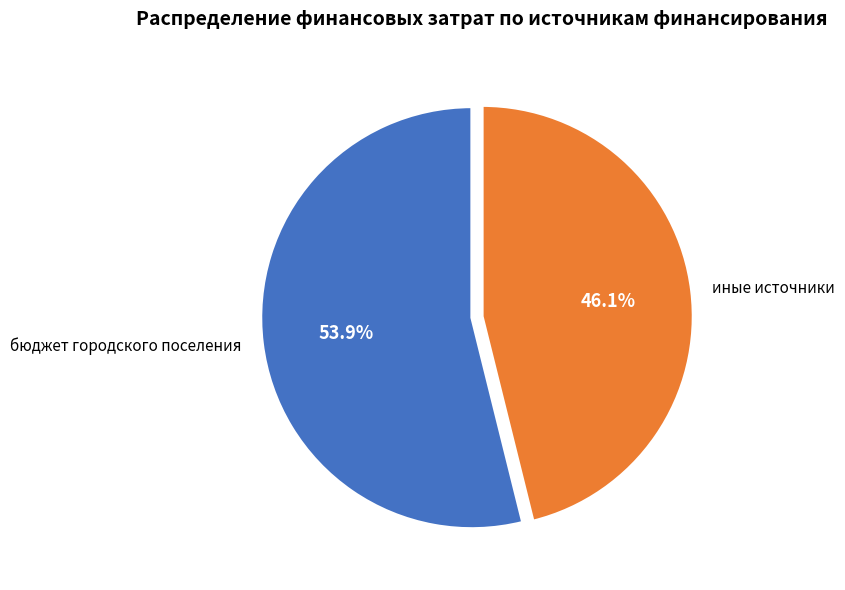

What is the ratio of the value at бюджет городского поселения to the value at иные источники?

1.2